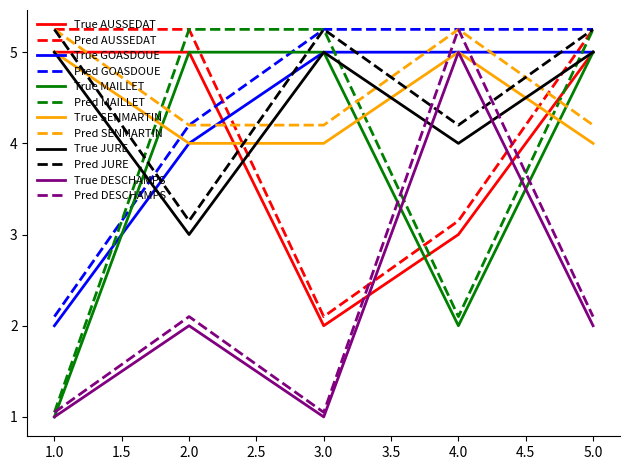

Between which two adjacent categories do True JURE and Pred MAILLET first intersect?

1.0 and 2.0